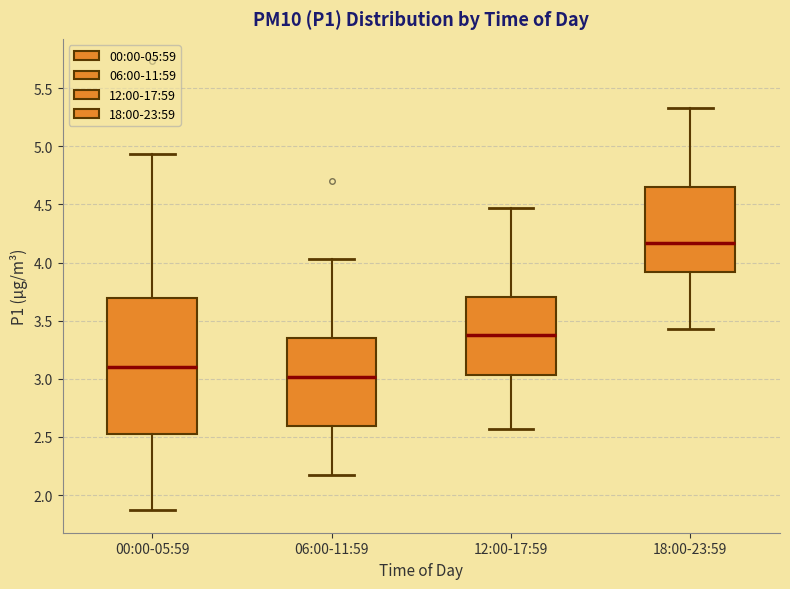

Reading left to right, transcribe this box plot: for each box, give where its median line is, the range the box spans, and where its two whiskers end, as read against the y-axis. The values are not printed on the chart, so give them approximately, as read against the axis.

00:00-05:59: median 3.10, box 2.55 to 3.70, whiskers 1.85 to 4.95
06:00-11:59: median 3.00, box 2.60 to 3.35, whiskers 2.15 to 4.05
12:00-17:59: median 3.40, box 3.05 to 3.70, whiskers 2.55 to 4.45
18:00-23:59: median 4.15, box 3.90 to 4.65, whiskers 3.45 to 5.35